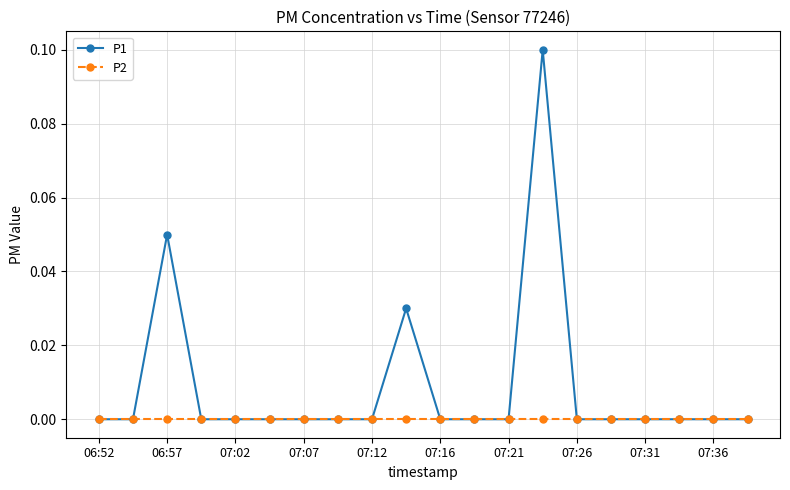

Rank the series by their average value, from highest to lowest.

P1, P2